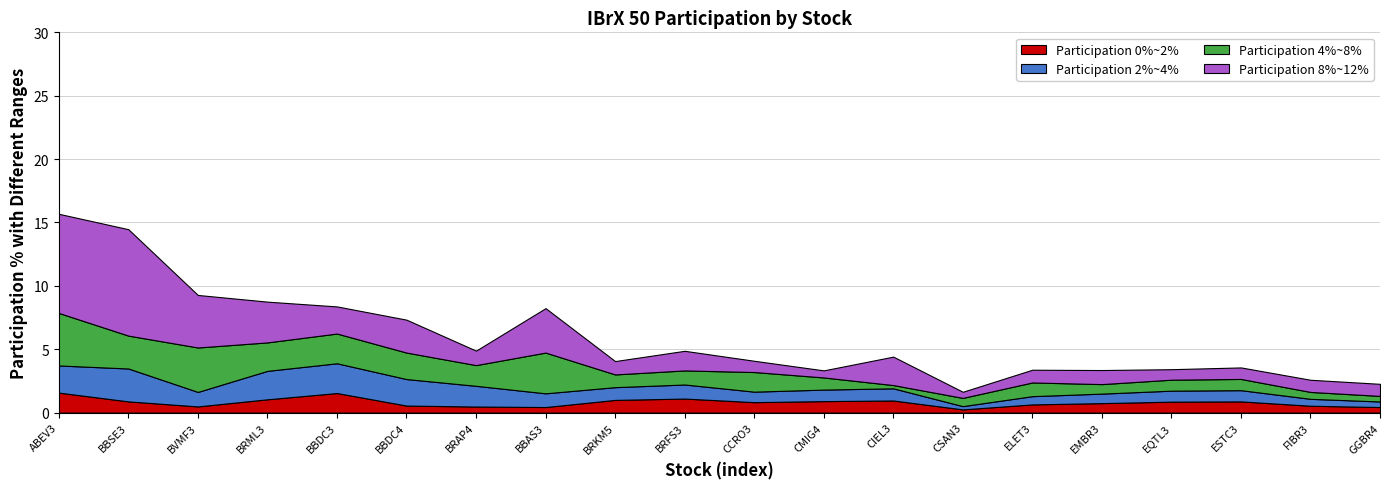

Reading left to right, what are all the values shown in this chart?

Participation 0%~2%: ABEV3=1.6	BBSE3=0.9	BVMF3=0.5	BRML3=1.1	BBDC3=1.5	BBDC4=0.6	BRAP4=0.5	BBAS3=0.4	BRKM5=1.0	BRFS3=1.1	CCRO3=0.8	CMIG4=0.9	CIEL3=1.0	CSAN3=0.3	ELET3=0.6	EMBR3=0.8	EQTL3=0.9	ESTC3=0.9	FIBR3=0.5	GGBR4=0.4
Participation 2%~4%: ABEV3=2.1	BBSE3=2.6	BVMF3=1.1	BRML3=2.2	BBDC3=2.3	BBDC4=2.1	BRAP4=1.6	BBAS3=1.1	BRKM5=1.0	BRFS3=1.1	CCRO3=0.8	CMIG4=0.9	CIEL3=1.0	CSAN3=0.3	ELET3=0.6	EMBR3=0.8	EQTL3=0.9	ESTC3=0.9	FIBR3=0.5	GGBR4=0.4
Participation 4%~8%: ABEV3=4.1	BBSE3=2.6	BVMF3=3.5	BRML3=2.2	BBDC3=2.3	BBDC4=2.1	BRAP4=1.6	BBAS3=3.2	BRKM5=1.0	BRFS3=1.1	CCRO3=1.5	CMIG4=1.0	CIEL3=0.3	CSAN3=0.6	ELET3=1.1	EMBR3=0.8	EQTL3=0.9	ESTC3=0.9	FIBR3=0.5	GGBR4=0.4
Participation 8%~12%: ABEV3=7.8	BBSE3=8.4	BVMF3=4.1	BRML3=3.2	BBDC3=2.1	BBDC4=2.6	BRAP4=1.1	BBAS3=3.5	BRKM5=1.1	BRFS3=1.5	CCRO3=0.9	CMIG4=0.6	CIEL3=2.2	CSAN3=0.5	ELET3=1.0	EMBR3=1.1	EQTL3=0.8	ESTC3=0.9	FIBR3=1.0	GGBR4=1.0